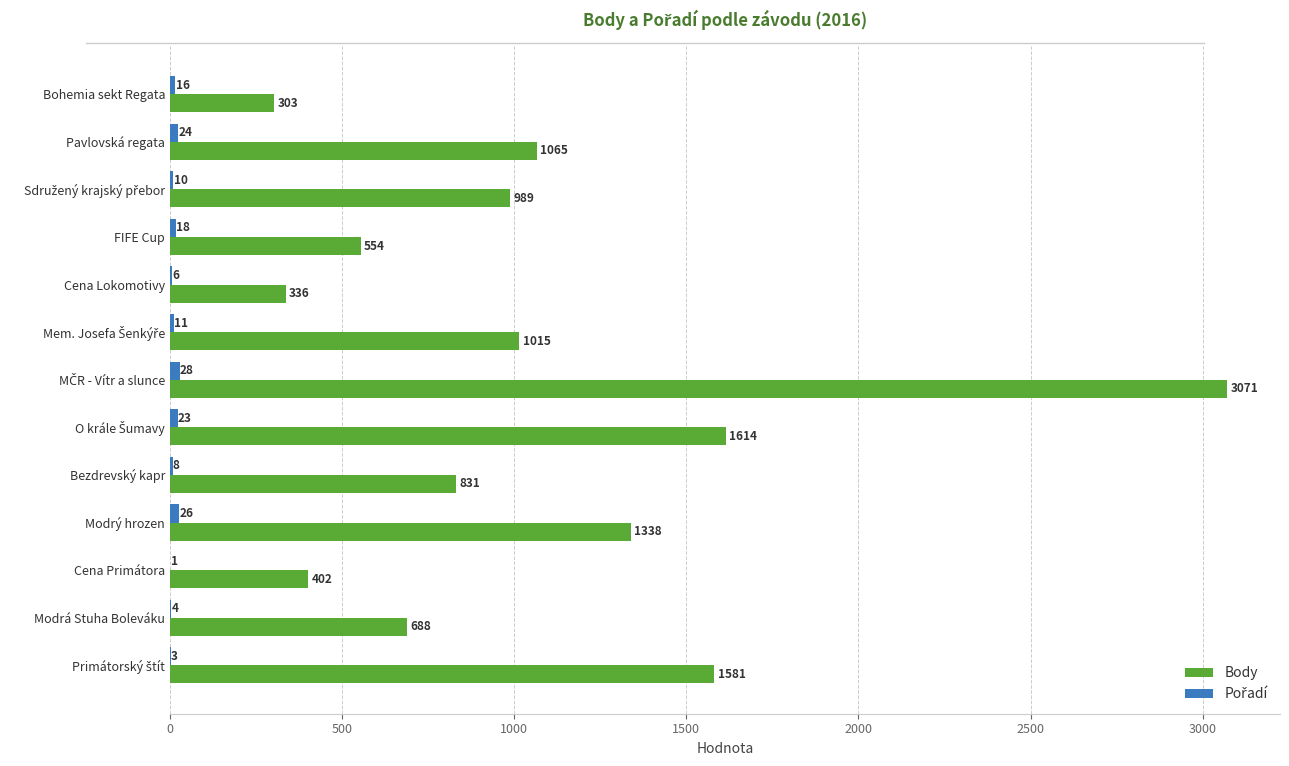

What is the maximum value shown in the chart?

3071